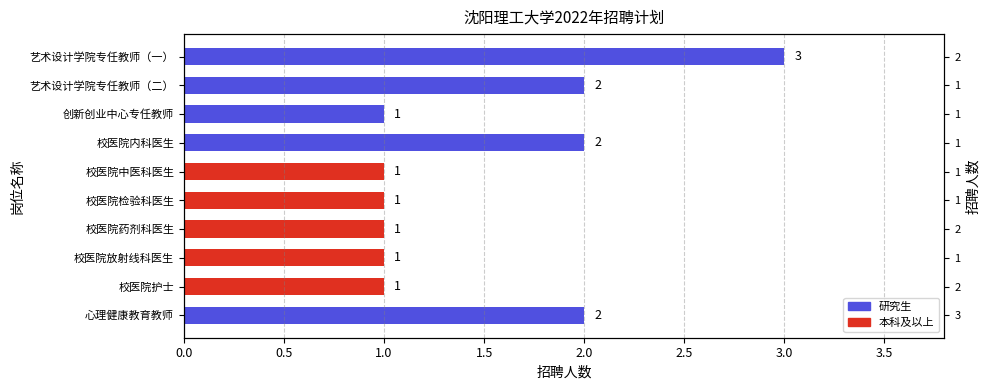

What is the minimum value shown in the chart?

1